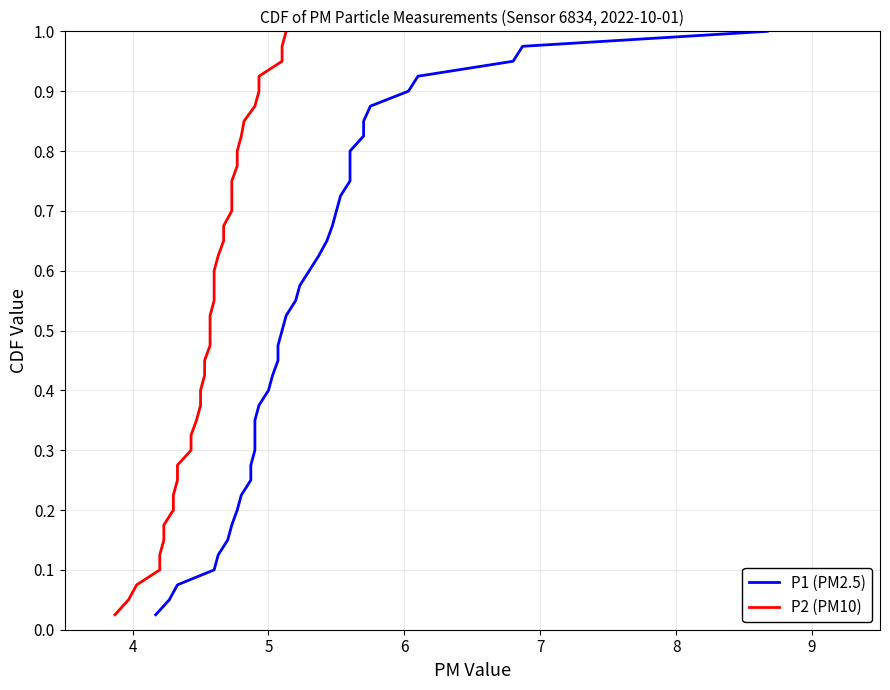

Which series has the largest total across all categories?

P1 (PM2.5)